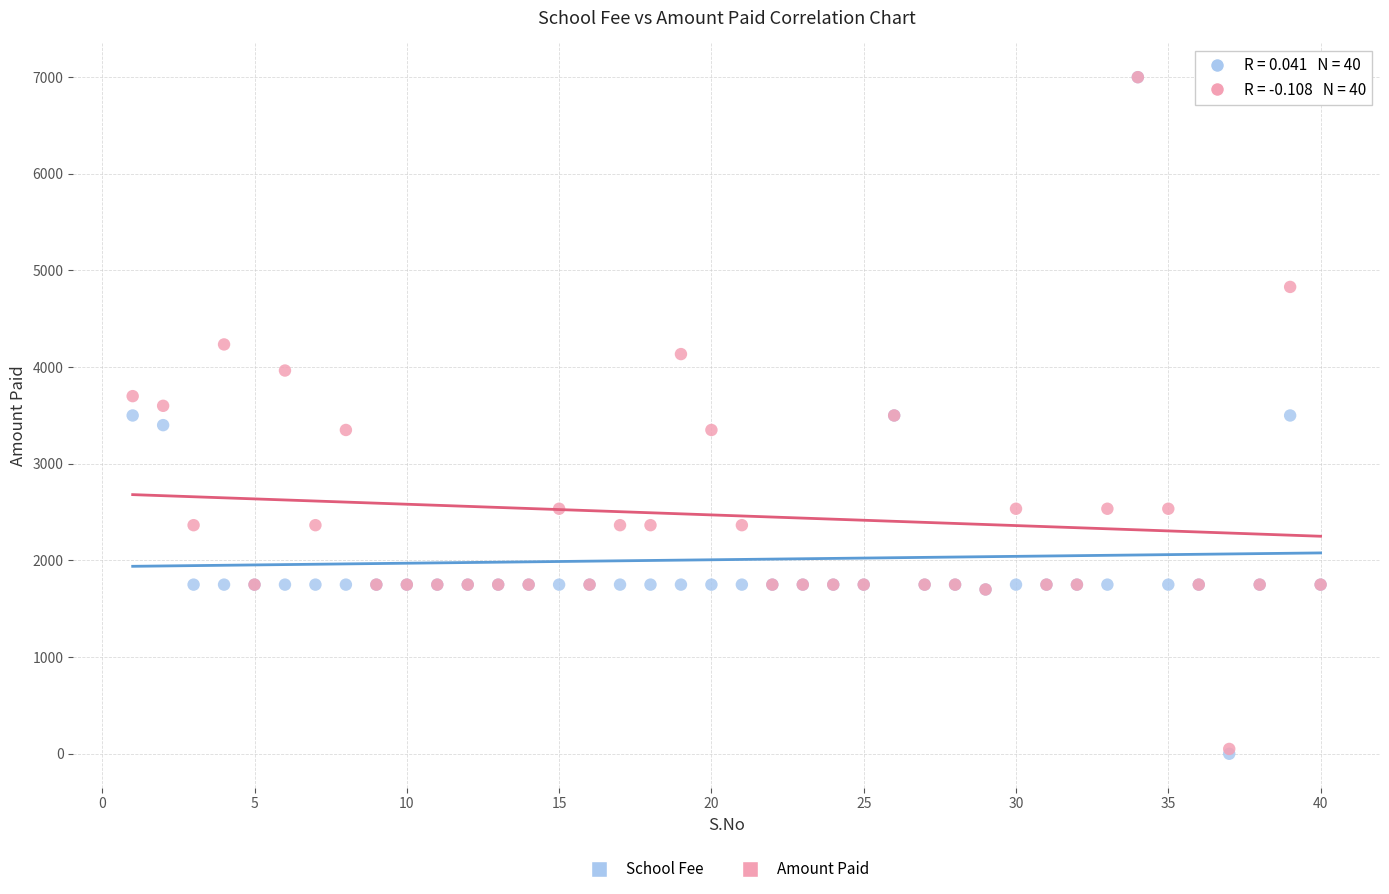

What are all the series names shown in the legend?

School Fee, Amount Paid